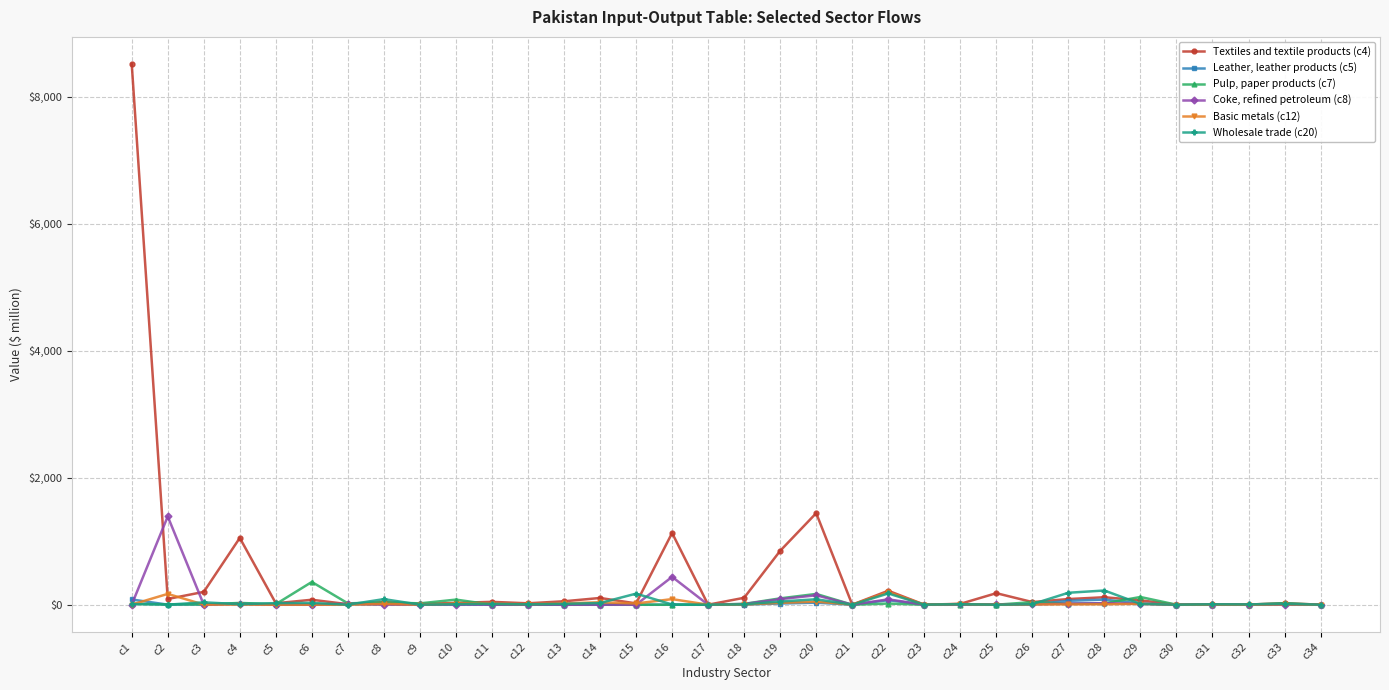

How many series are shown in this chart?

6